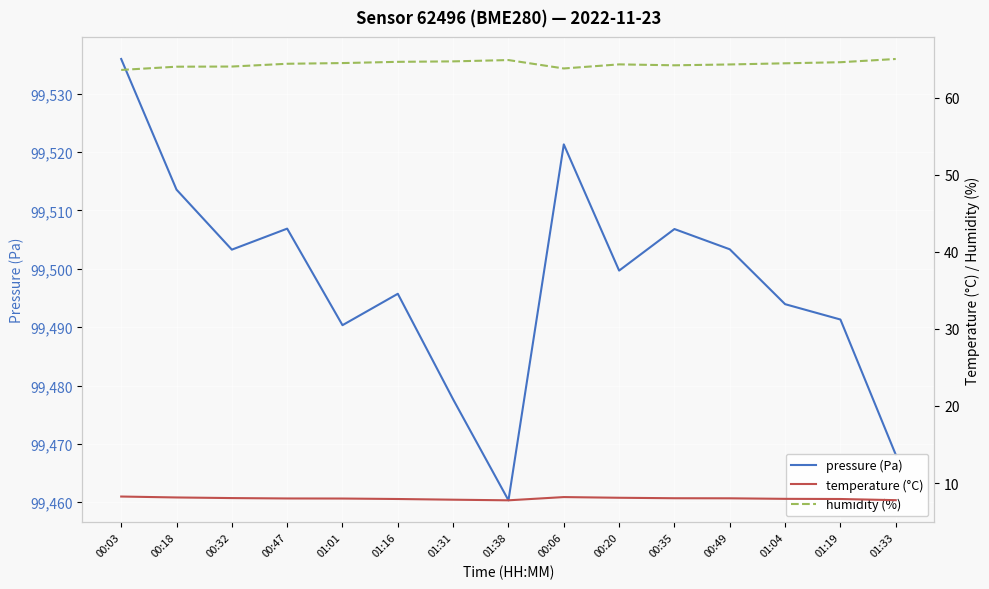

Reading right to left, list all the values displayed in this chart.

pressure (Pa): 99468.2	99491.3	99493.9	99503.3	99506.8	99499.7	99521.3	99460.3	99477.6	99495.7	99490.3	99506.9	99503.3	99513.6	99535.9
temperature (°C): 7.8	7.9	8.0	8.0	8.0	8.1	8.2	7.8	7.8	7.9	8.0	8.0	8.1	8.1	8.2
humidity (%): 65.0	64.6	64.5	64.3	64.2	64.3	63.8	64.9	64.7	64.7	64.5	64.4	64.0	64.0	63.6